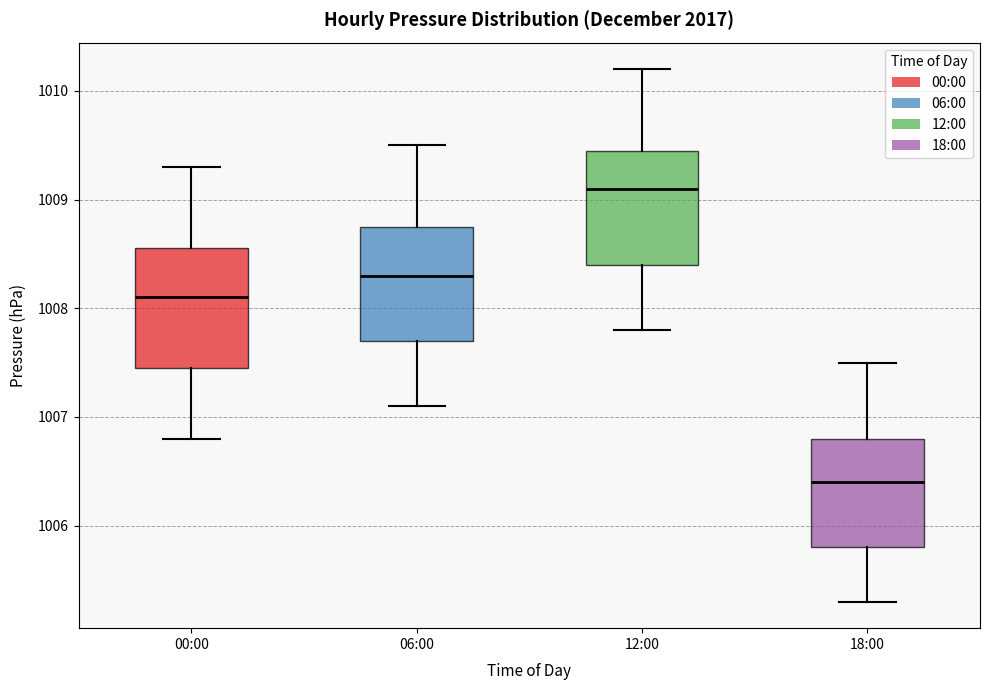

Reading left to right, read every box against the y-axis: the position of its median line, the range the box covers, and the ends of its whiskers. The values are not printed on the chart, so give them approximately, as read against the axis.

00:00: median 1008.1, box 1007.5 to 1008.6, whiskers 1006.8 to 1009.3
06:00: median 1008.3, box 1007.7 to 1008.8, whiskers 1007.1 to 1009.5
12:00: median 1009.1, box 1008.4 to 1009.5, whiskers 1007.8 to 1010.2
18:00: median 1006.4, box 1005.8 to 1006.8, whiskers 1005.3 to 1007.5